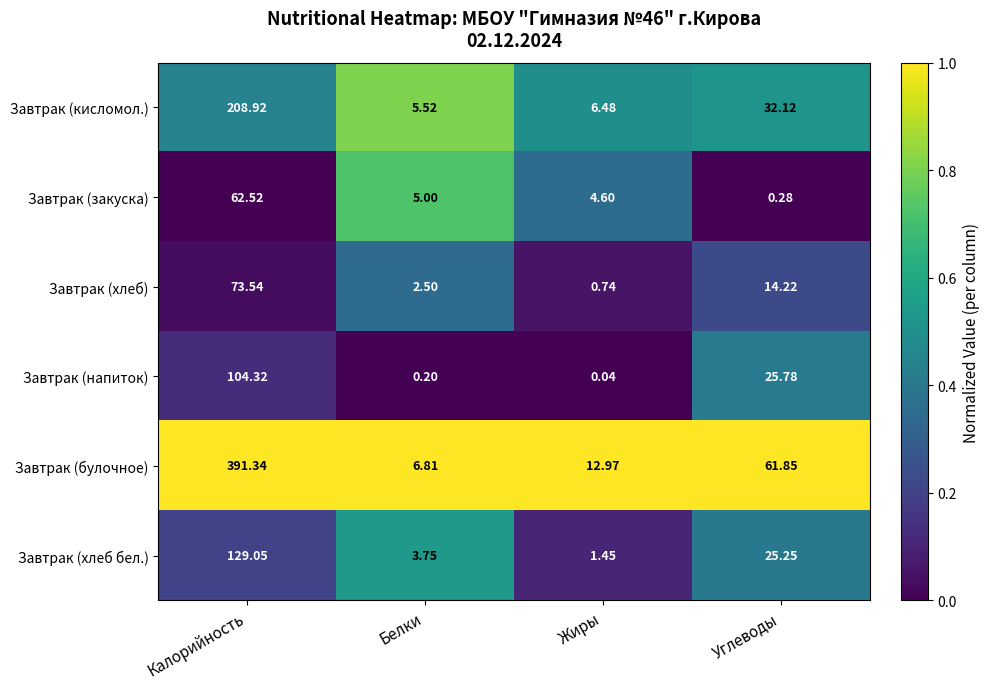

Which label corresponds to the largest value in the chart?

Калорийность